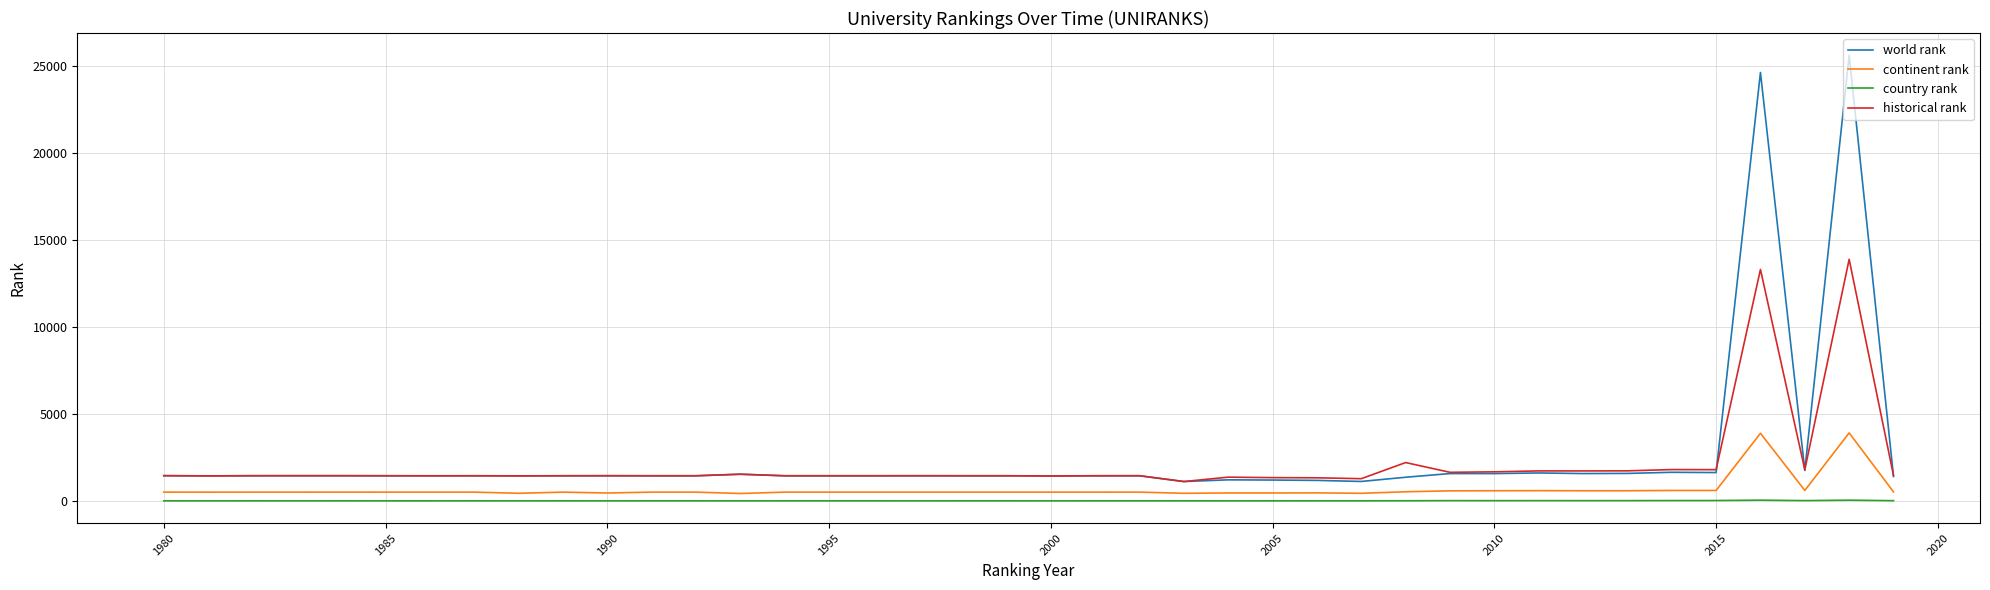

Which series has the widest spread of values?

world rank